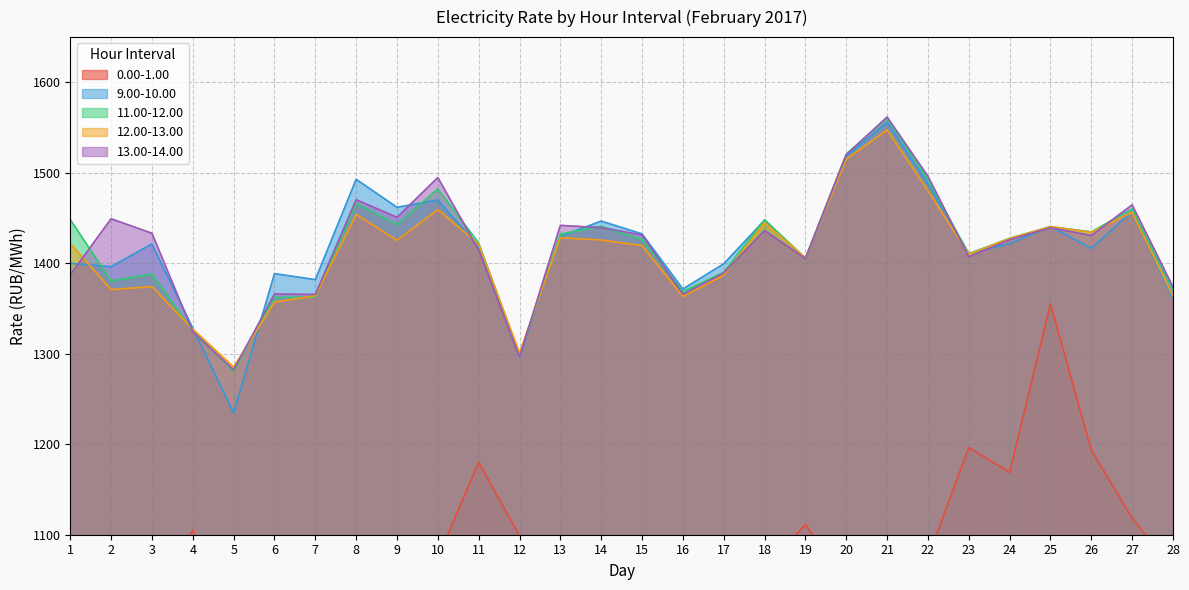

The 13.00-14.00 series shows 1470.3 at 8. True or false?

True